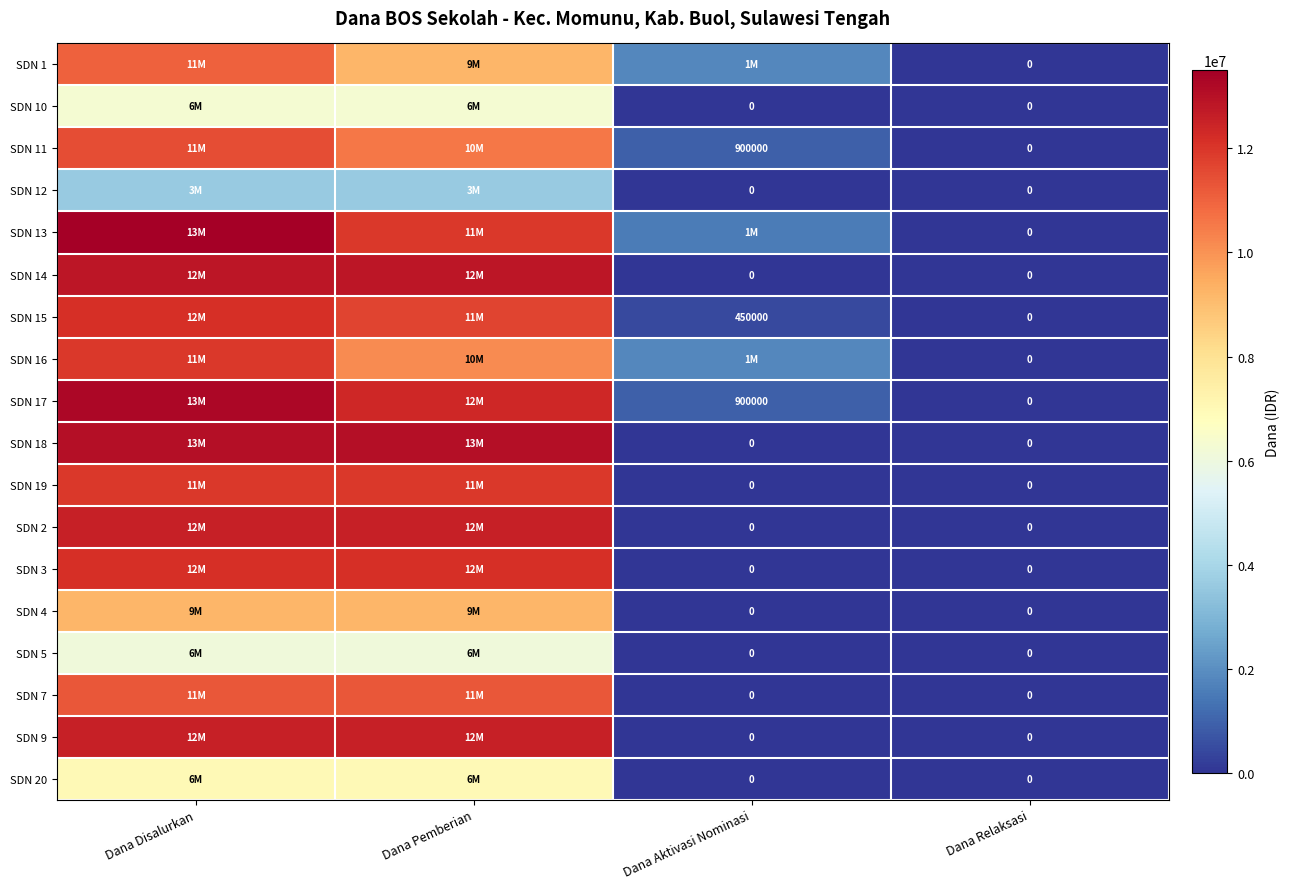

What is the spread (max minus min) of values at Dana Pemberian?

9450000